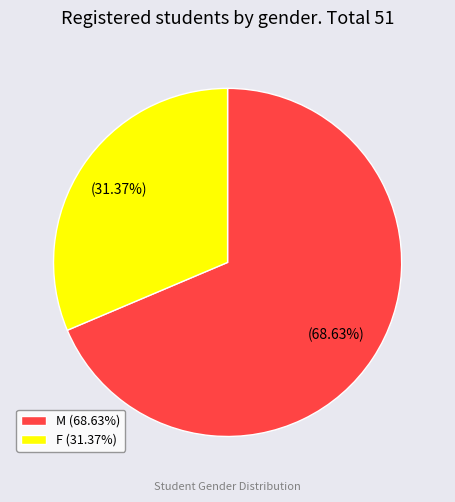

Is F the majority of the pie?

No